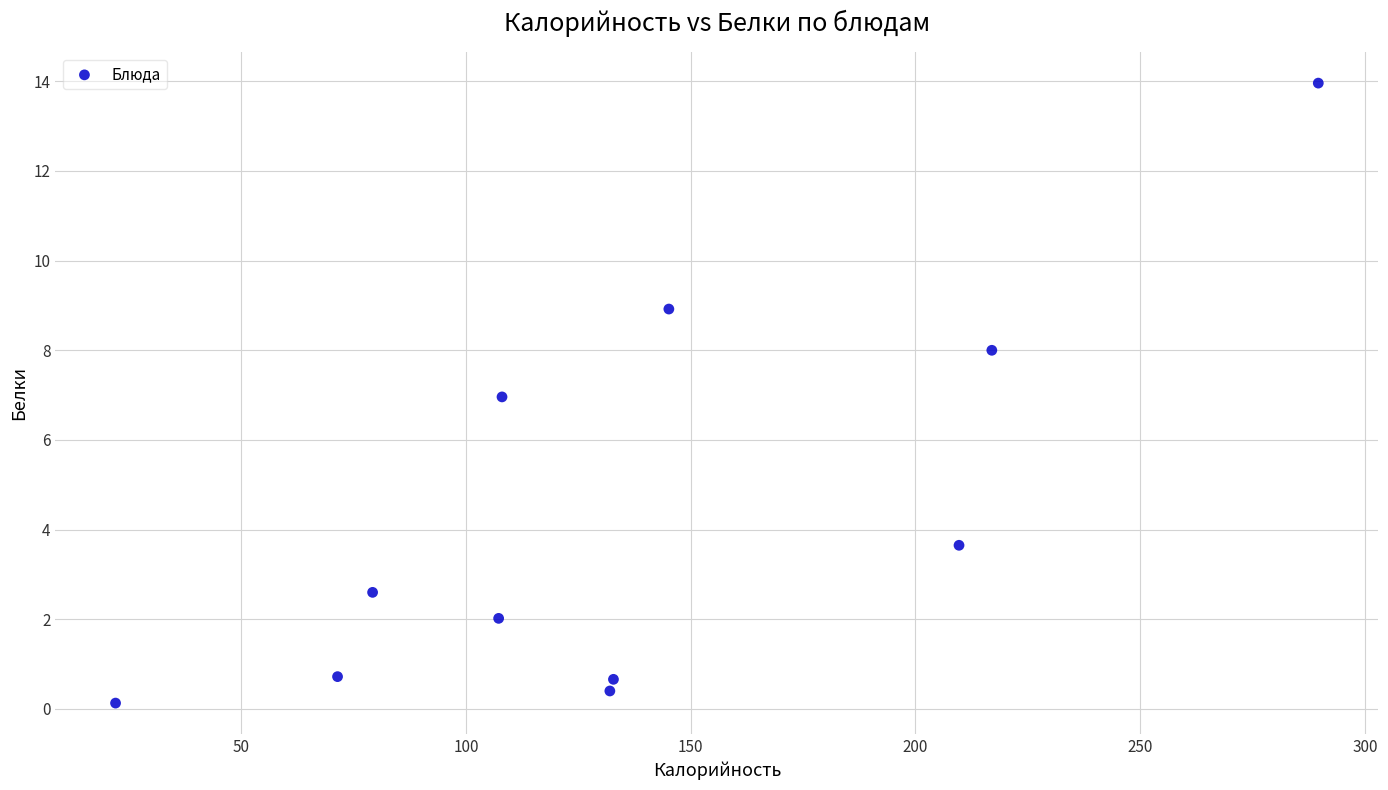

What is the range of X values (max minus min)?

267.6